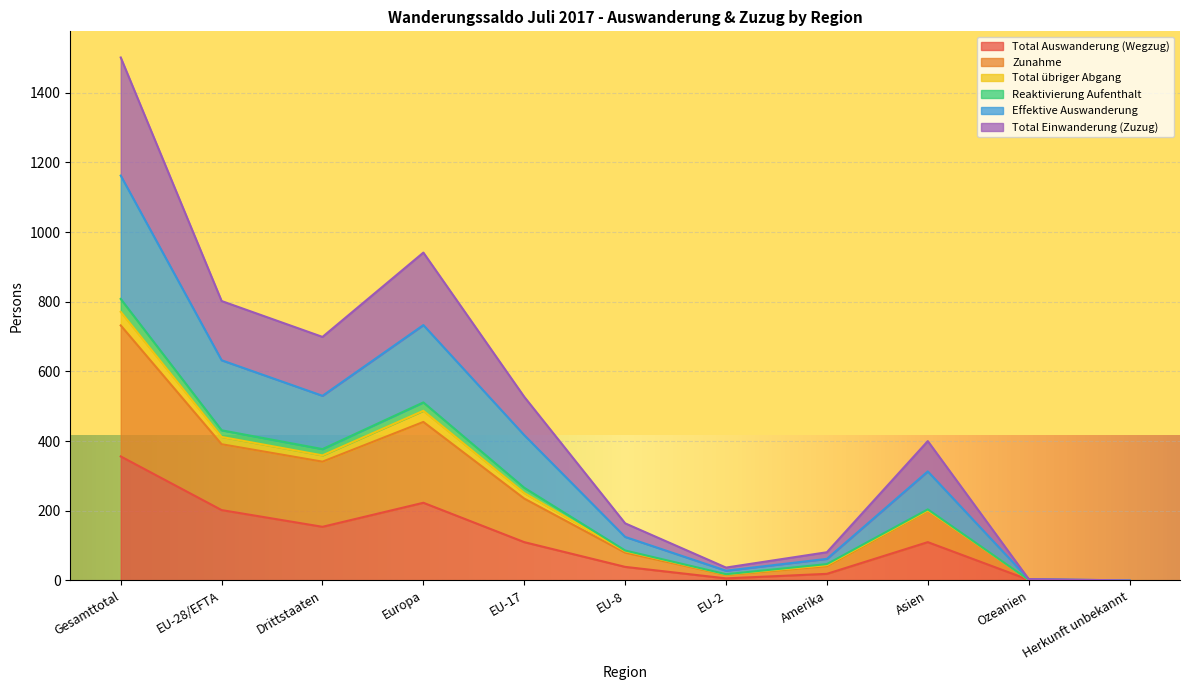

At which label does Total Auswanderung (Wegzug) reach its peak?

Gesamttotal